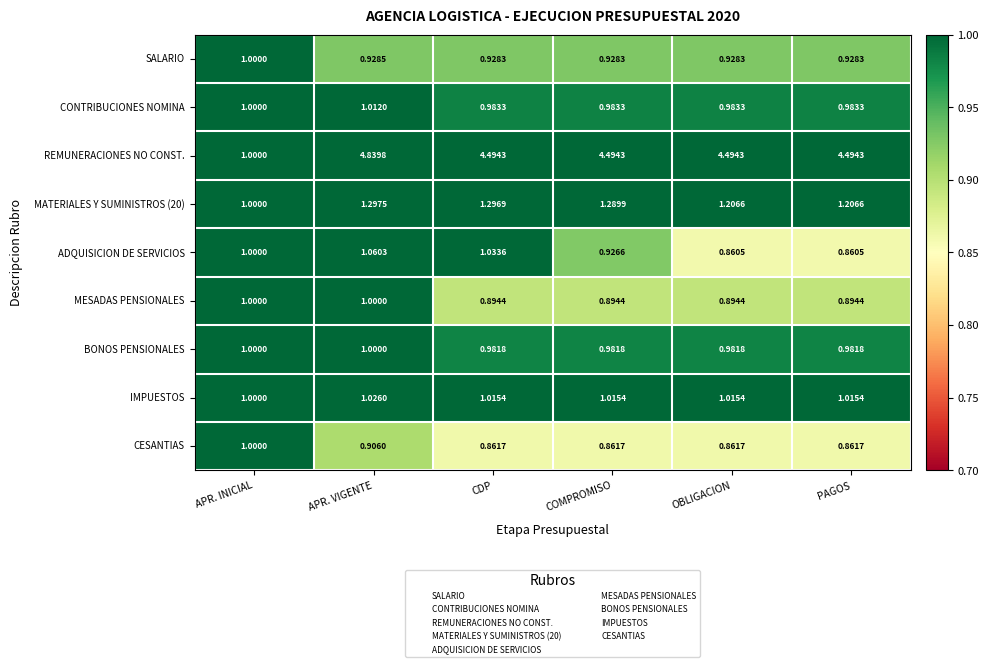

What is the total value across all series at APR. INICIAL?

9.0